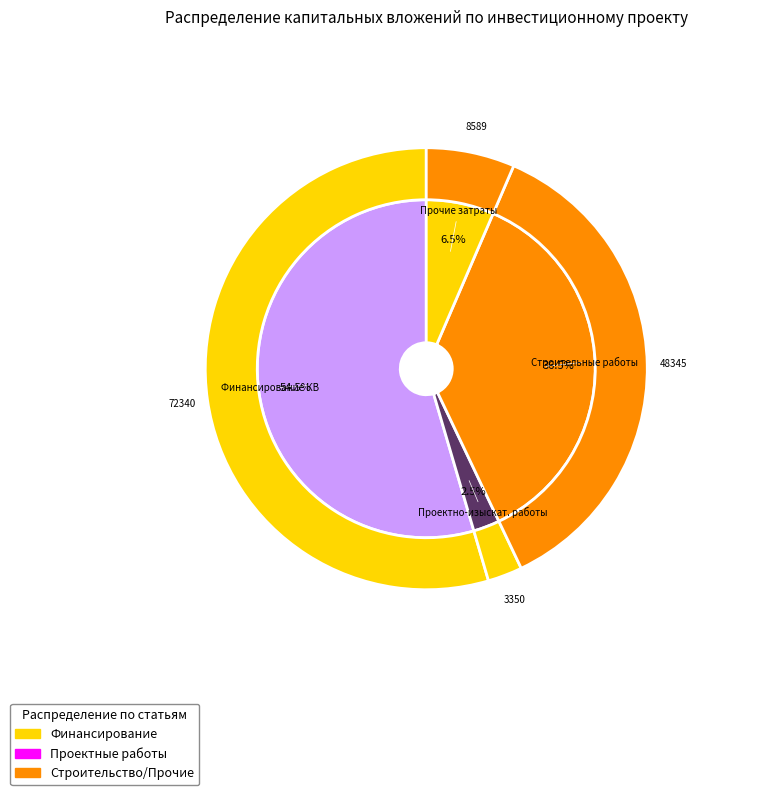

Which category accounts for the majority?

Финансирование капитальных вложений